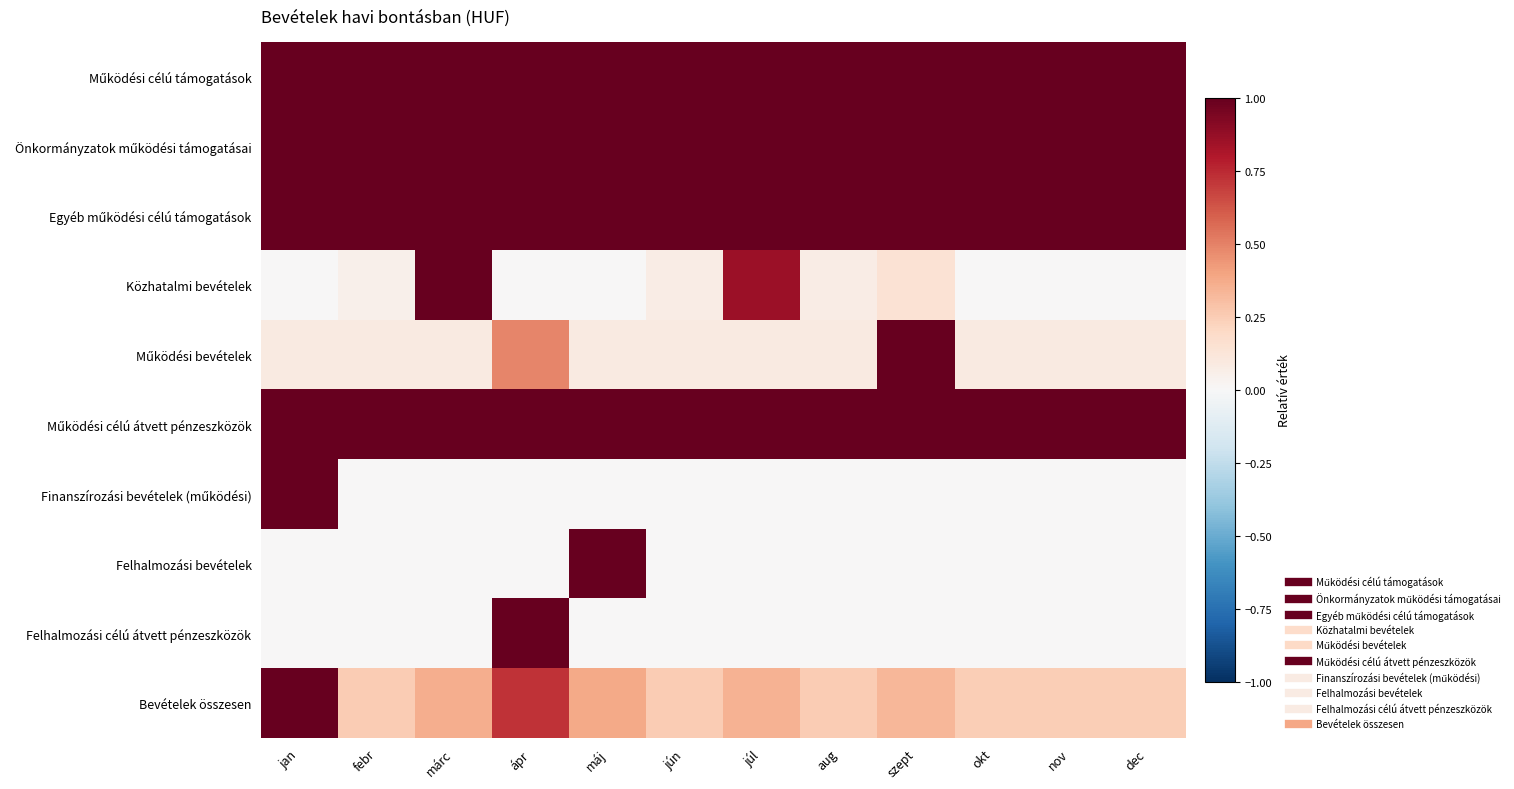

List the series in order of their peak value, highest first.

Működési célú támogatások, Önkormányzatok működési támogatásai, Egyéb működési célú támogatások, Közhatalmi bevételek, Működési bevételek, Működési célú átvett pénzeszközök, Finanszírozási bevételek (működési), Felhalmozási bevételek, Felhalmozási célú átvett pénzeszközök, Bevételek összesen